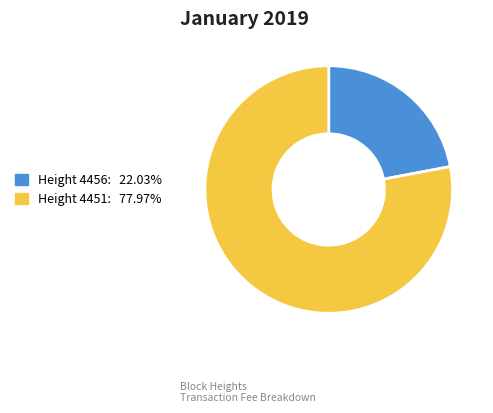

Is there any slice that represents more than half of the pie?

Yes